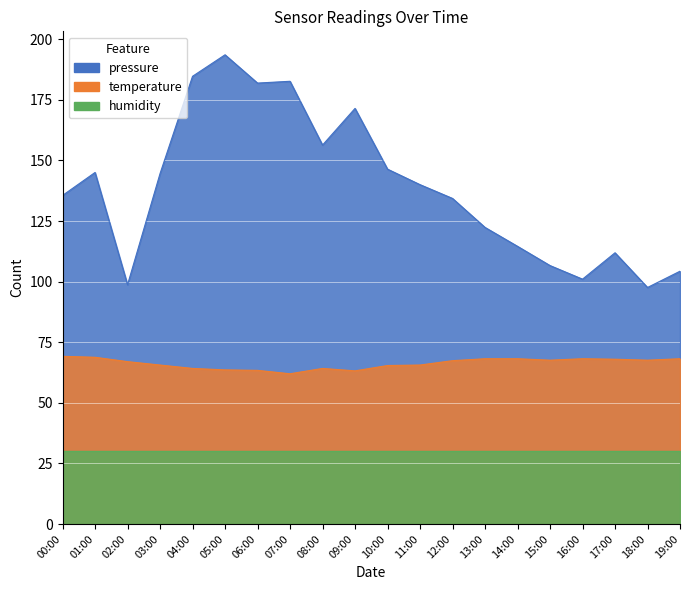

Which series has the widest spread of values?

pressure